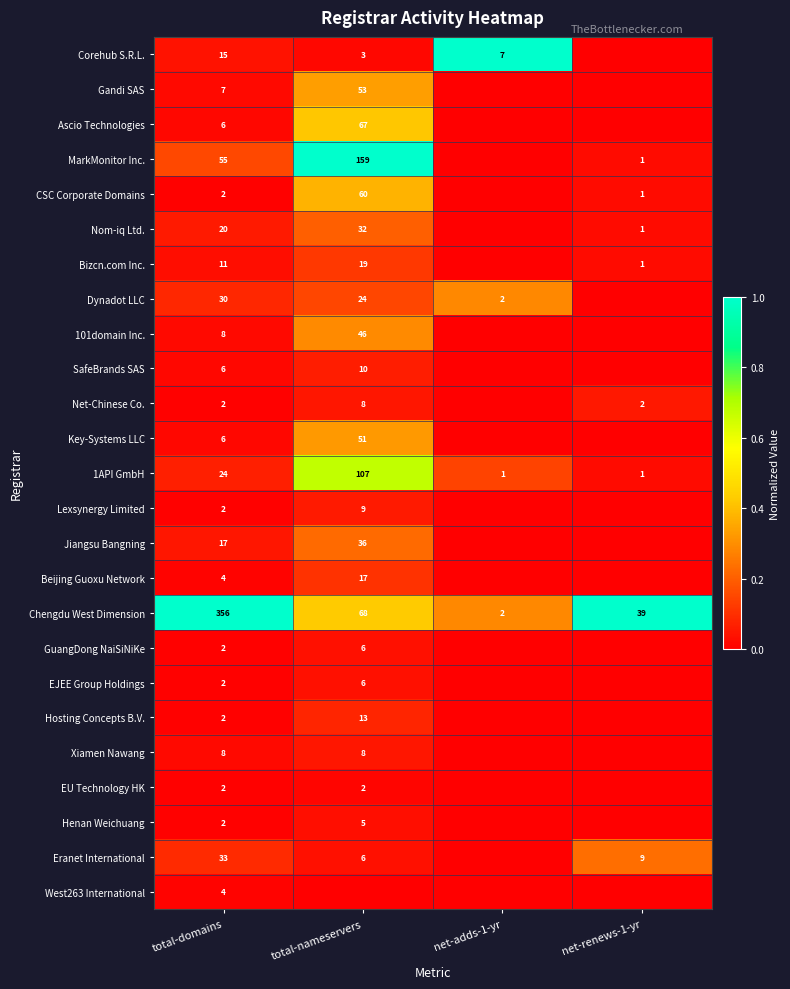

What is the highest value of the 1API GmbH series?

107